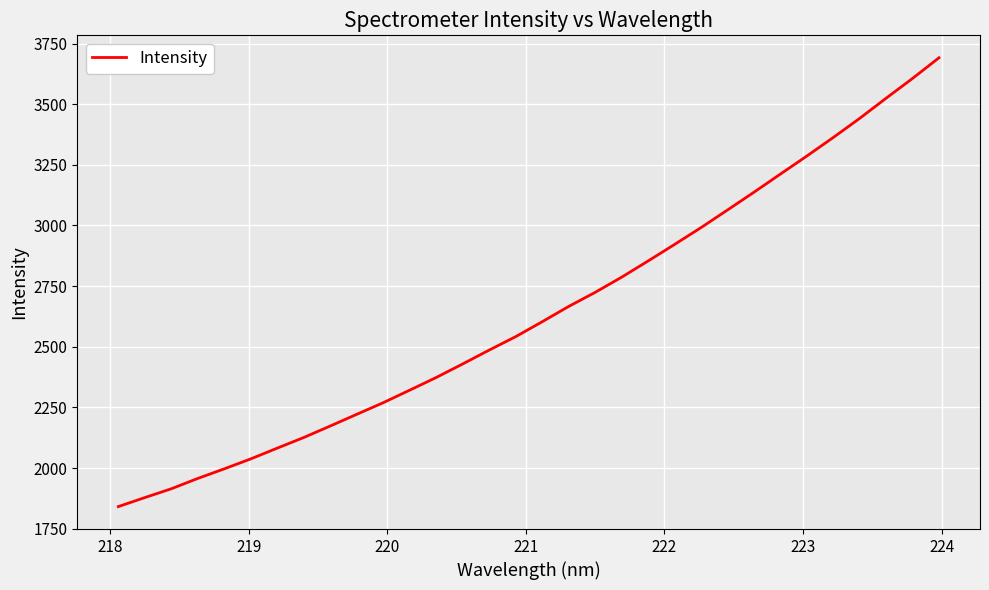

What is the difference between the maximum and minimum values?

1850.4